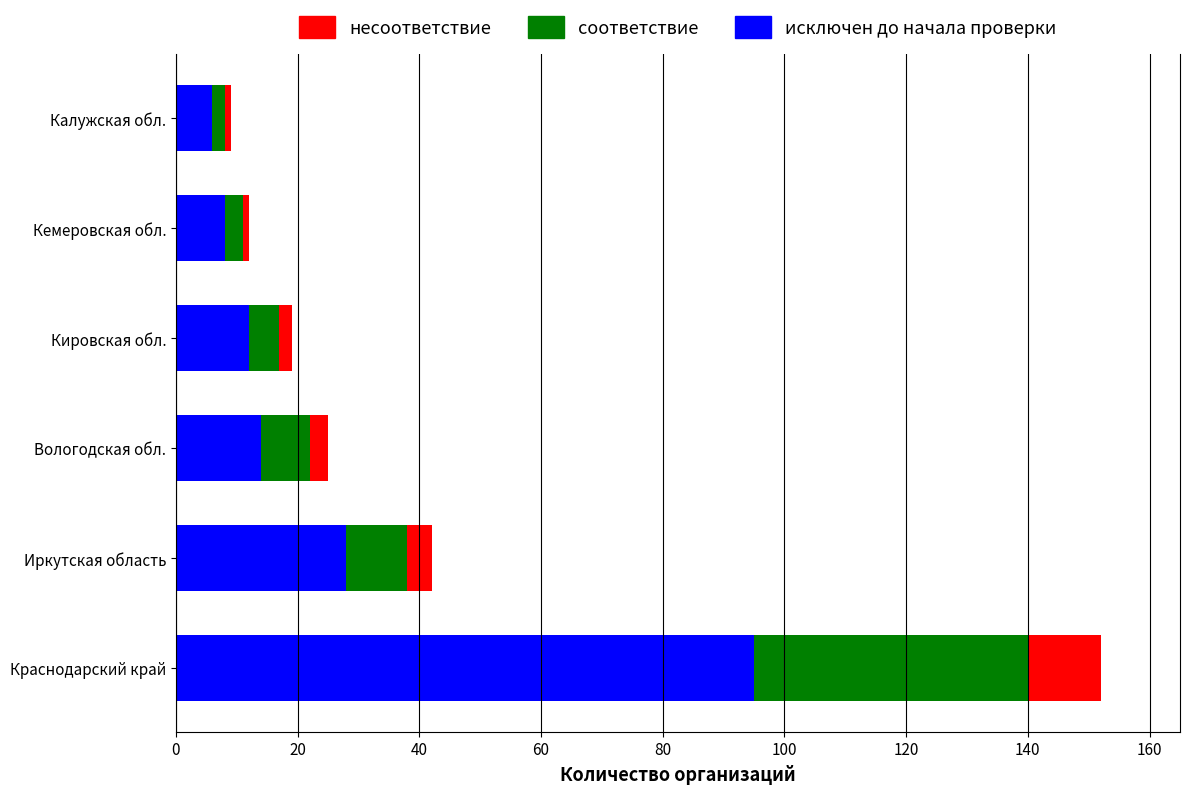

Which category has the highest value in the исключен до начала проверки series?

Краснодарский край